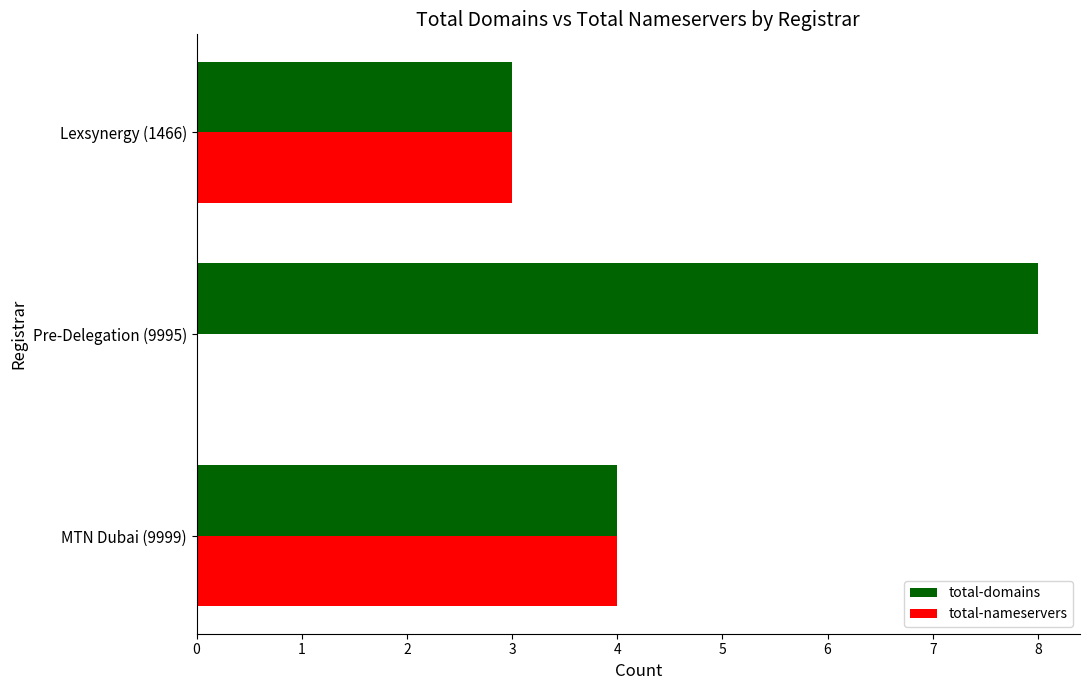

Which series has the largest total across all categories?

total-domains